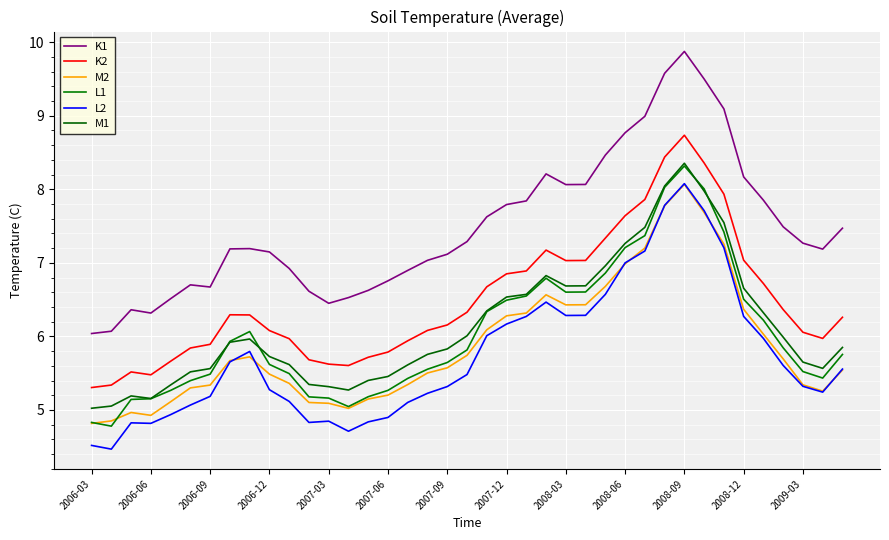

True or false: M1 and K2 cross at least once.

False